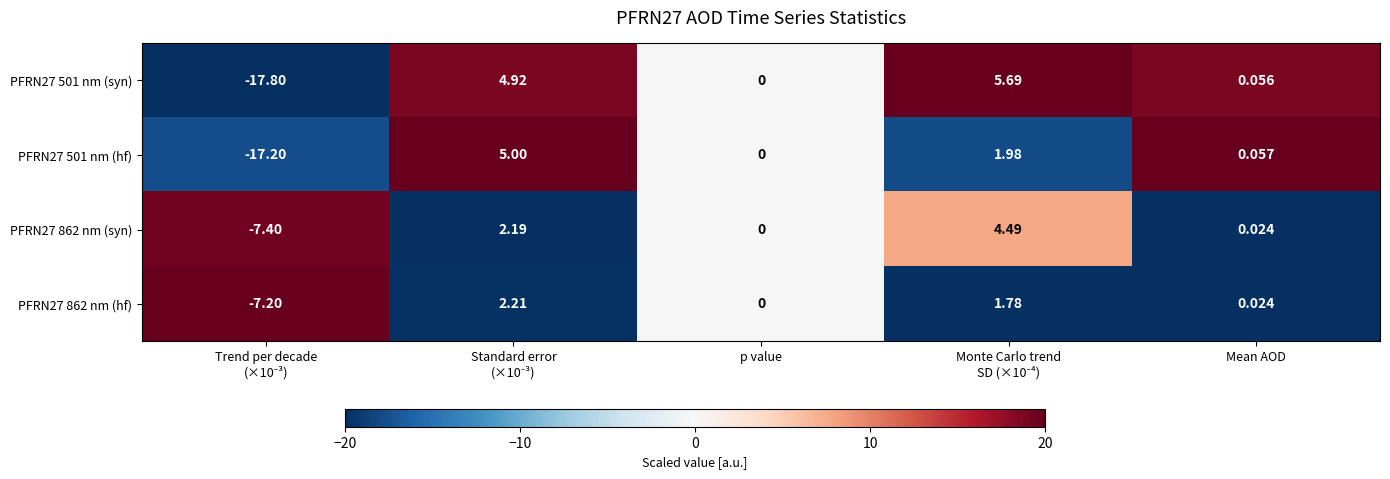

Where is PFRN27 501 nm (syn) nearest to the value -6?

p value